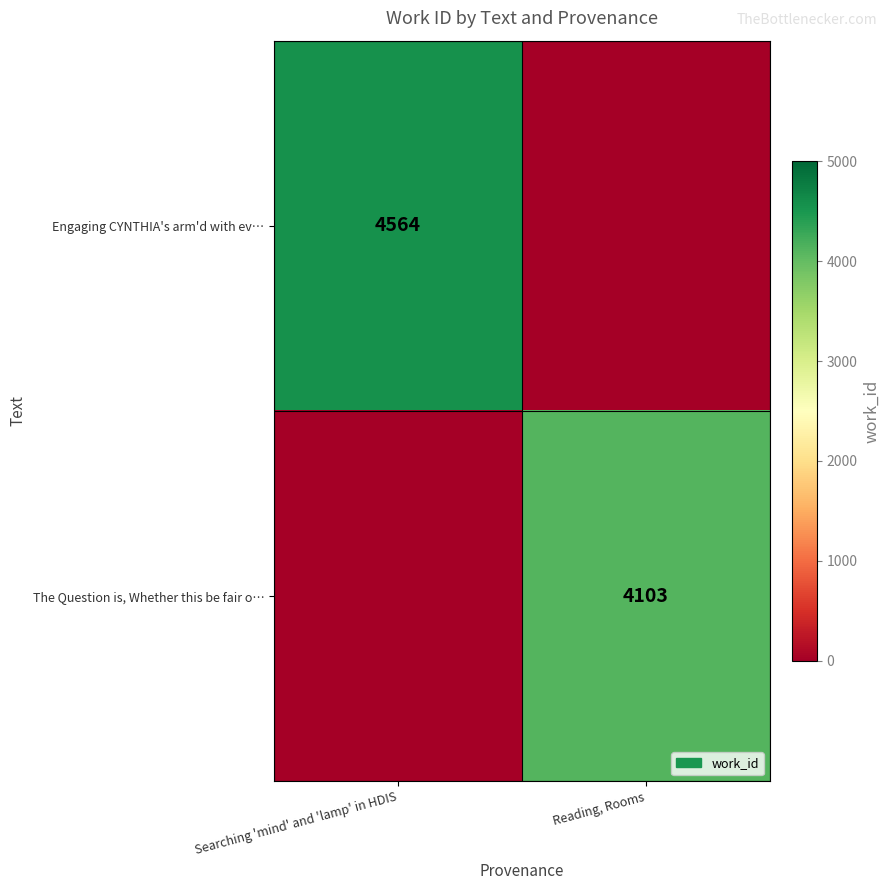

At how many categories does at least one series exceed 1989?

2